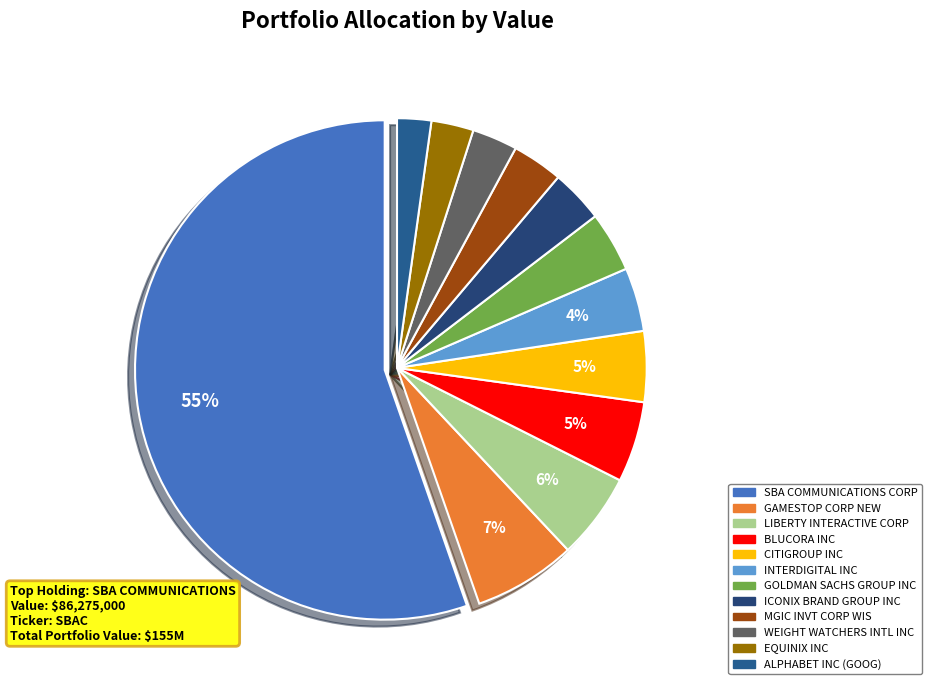

Which has a higher value, ICONIX BRAND GROUP INC or BLUCORA INC?

BLUCORA INC